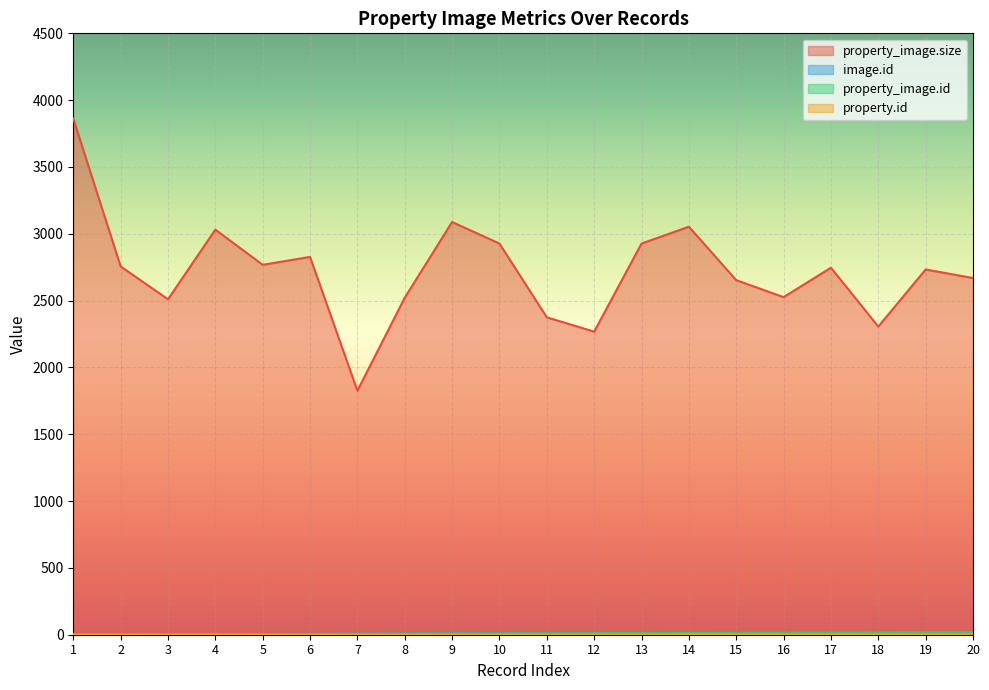

Which category has the lowest value in the property.id series?

1